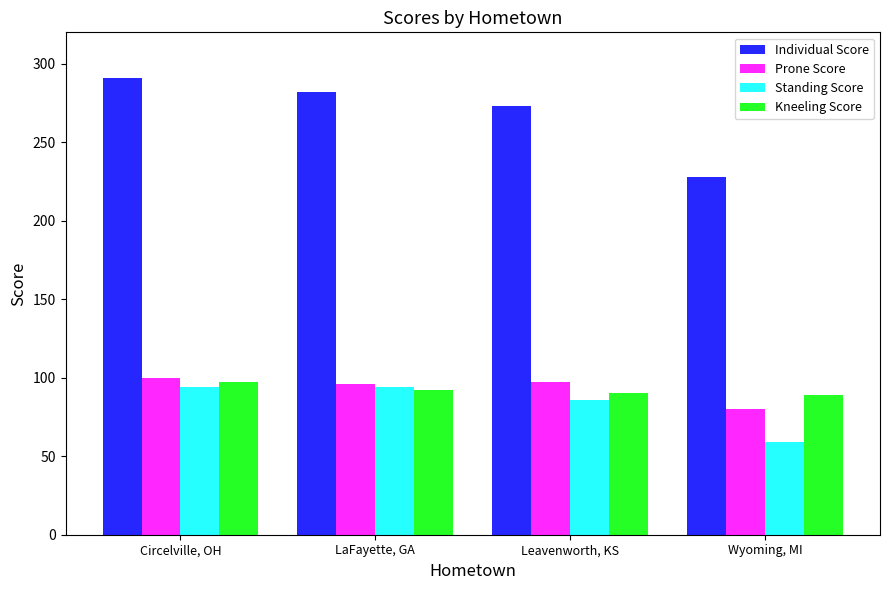

What are all the series names shown in the legend?

Individual Score, Prone Score, Standing Score, Kneeling Score